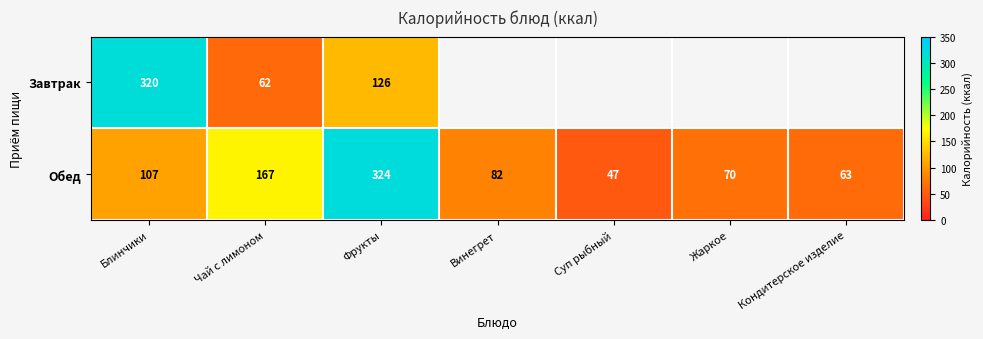

At which label does Обед first exceed 82?

Блинчики